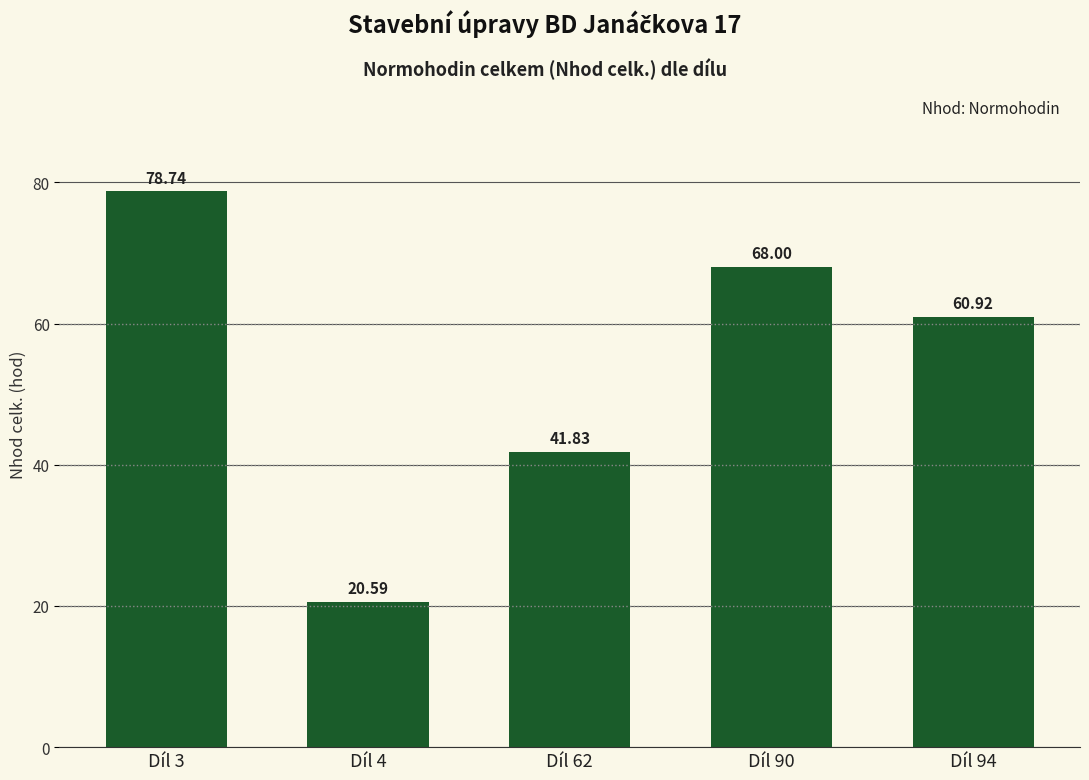

True or false: the data shows 68.0 at Díl 90.

True